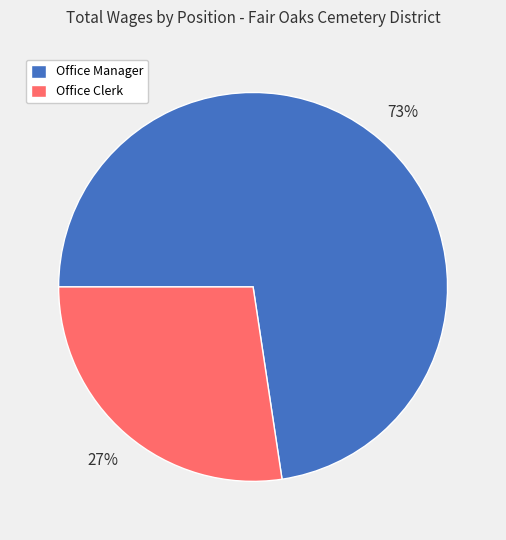

What is the majority slice?

Office Manager